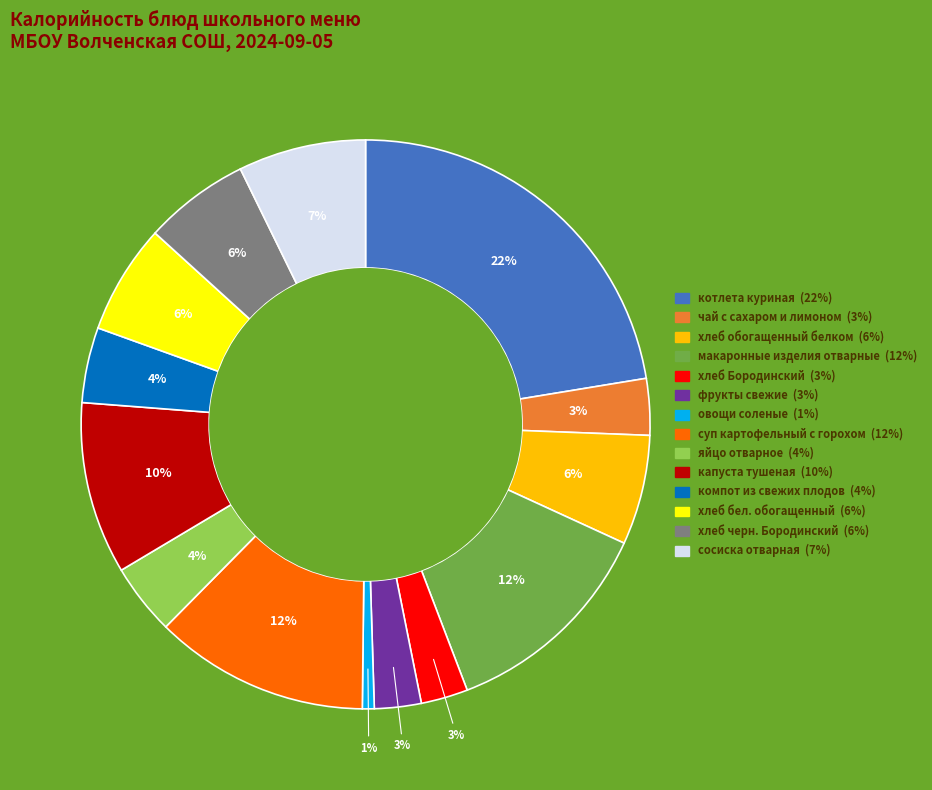

How many segments does this pie chart have?

14